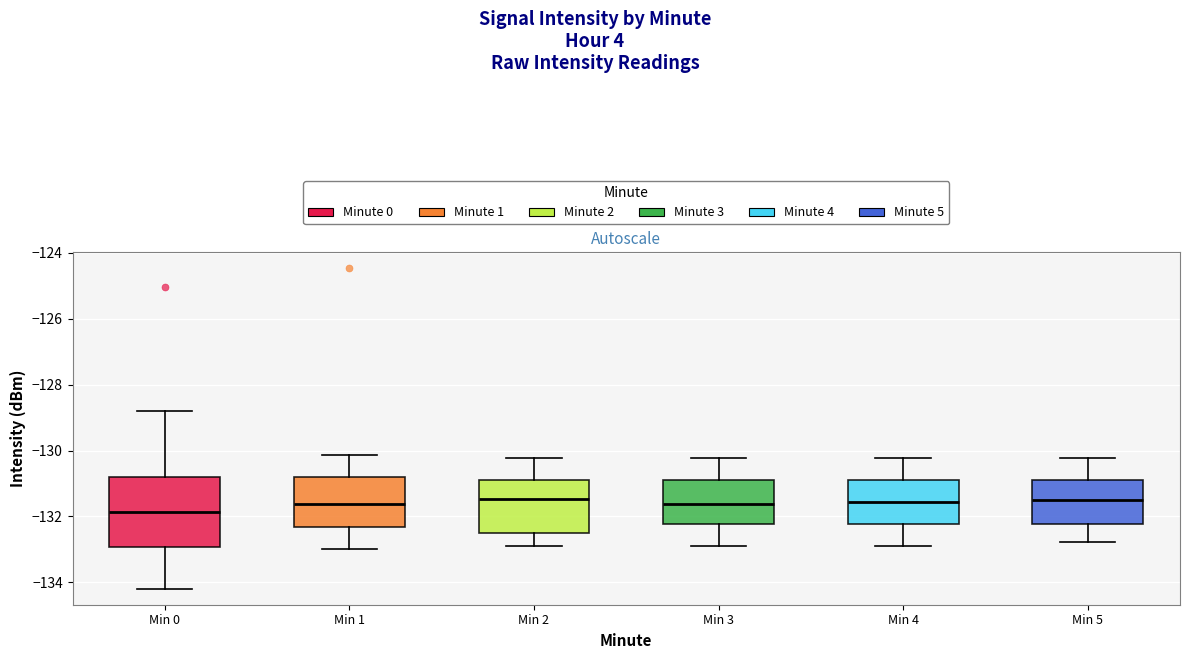

Reading left to right, read every box against the y-axis: the position of its median line, the range the box covers, and the ends of its whiskers. The values are not printed on the chart, so give them approximately, as read against the axis.

Min 0: median -131.8, box -133.0 to -130.8, whiskers -134.2 to -128.8
Min 1: median -131.6, box -132.4 to -130.8, whiskers -133.0 to -130.2
Min 2: median -131.4, box -132.6 to -130.8, whiskers -132.8 to -130.2
Min 3: median -131.6, box -132.2 to -131.0, whiskers -132.8 to -130.2
Min 4: median -131.6, box -132.2 to -131.0, whiskers -132.8 to -130.2
Min 5: median -131.6, box -132.2 to -131.0, whiskers -132.8 to -130.2